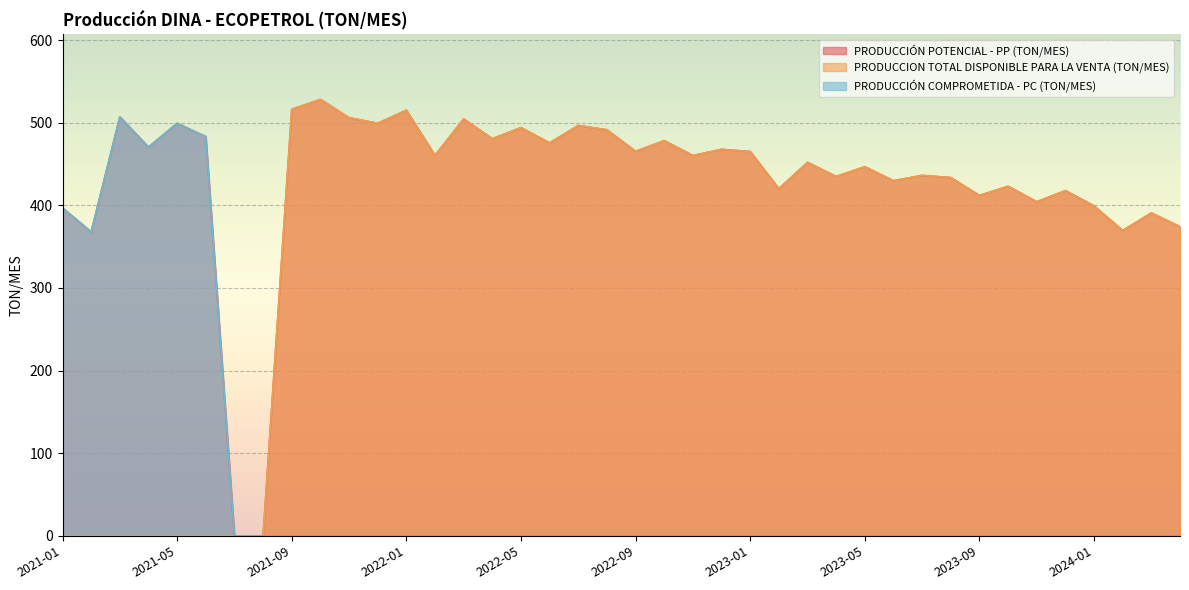

Where is the first local maximum for PRODUCCIÓN COMPROMETIDA - PC (TON/MES)?

2021-03